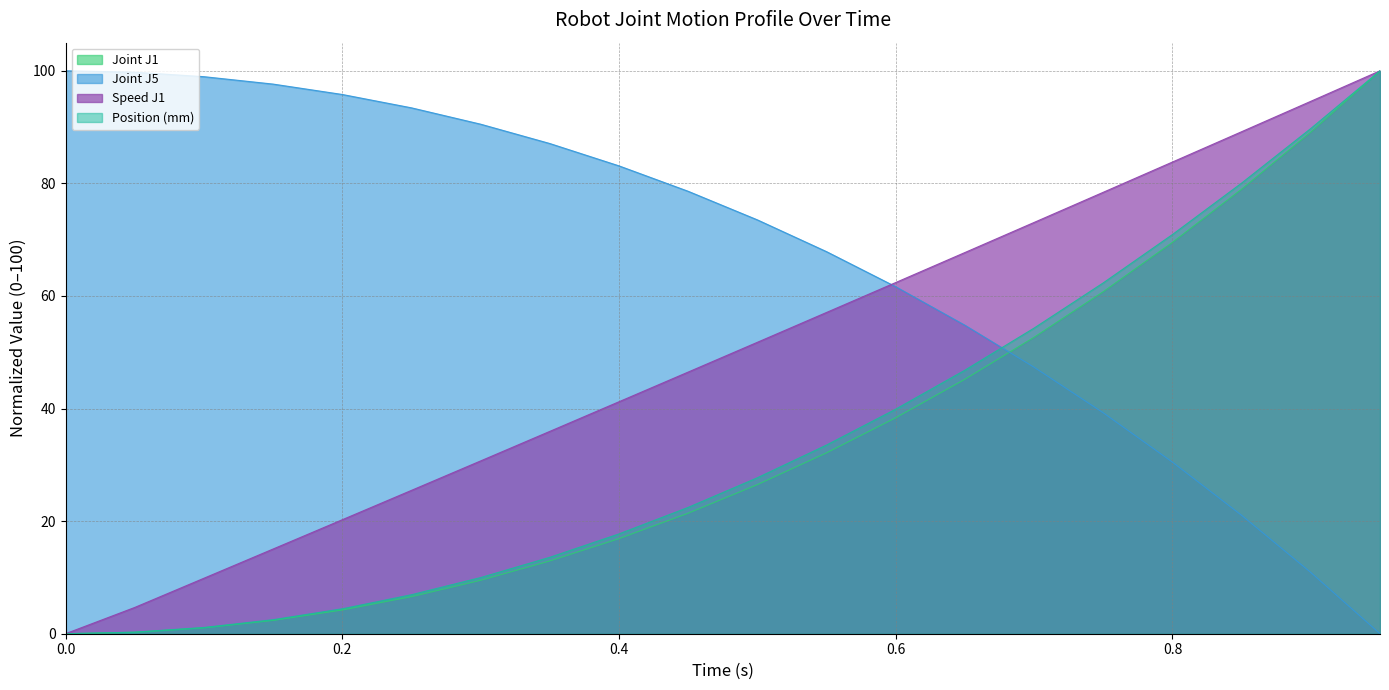

Which series has the widest spread of values?

Position (mm)